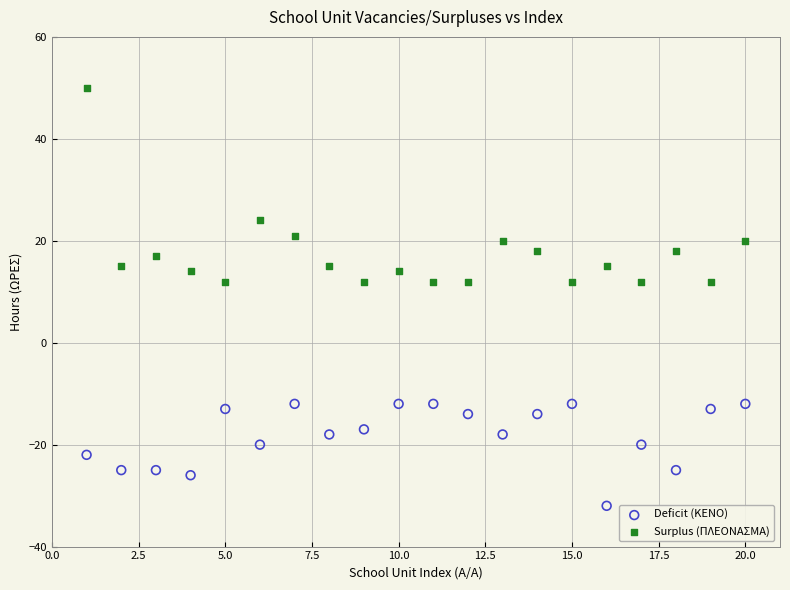

In the Surplus (ΠΛΕΟΝΑΣΜΑ) series, what Y value is closest to 31?

24